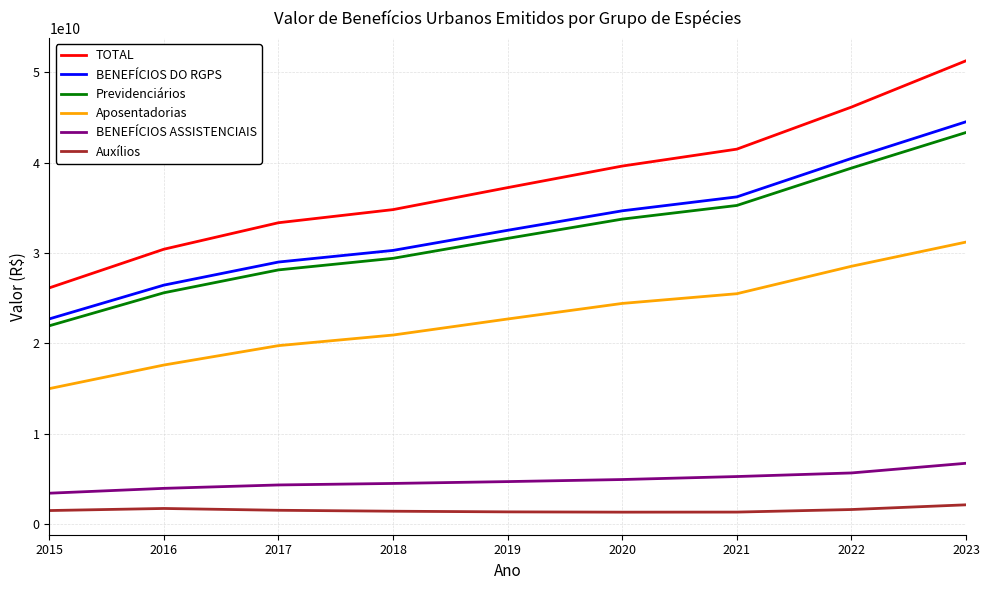

Between 2019 and 2023, which series saw the biggest shift?

TOTAL